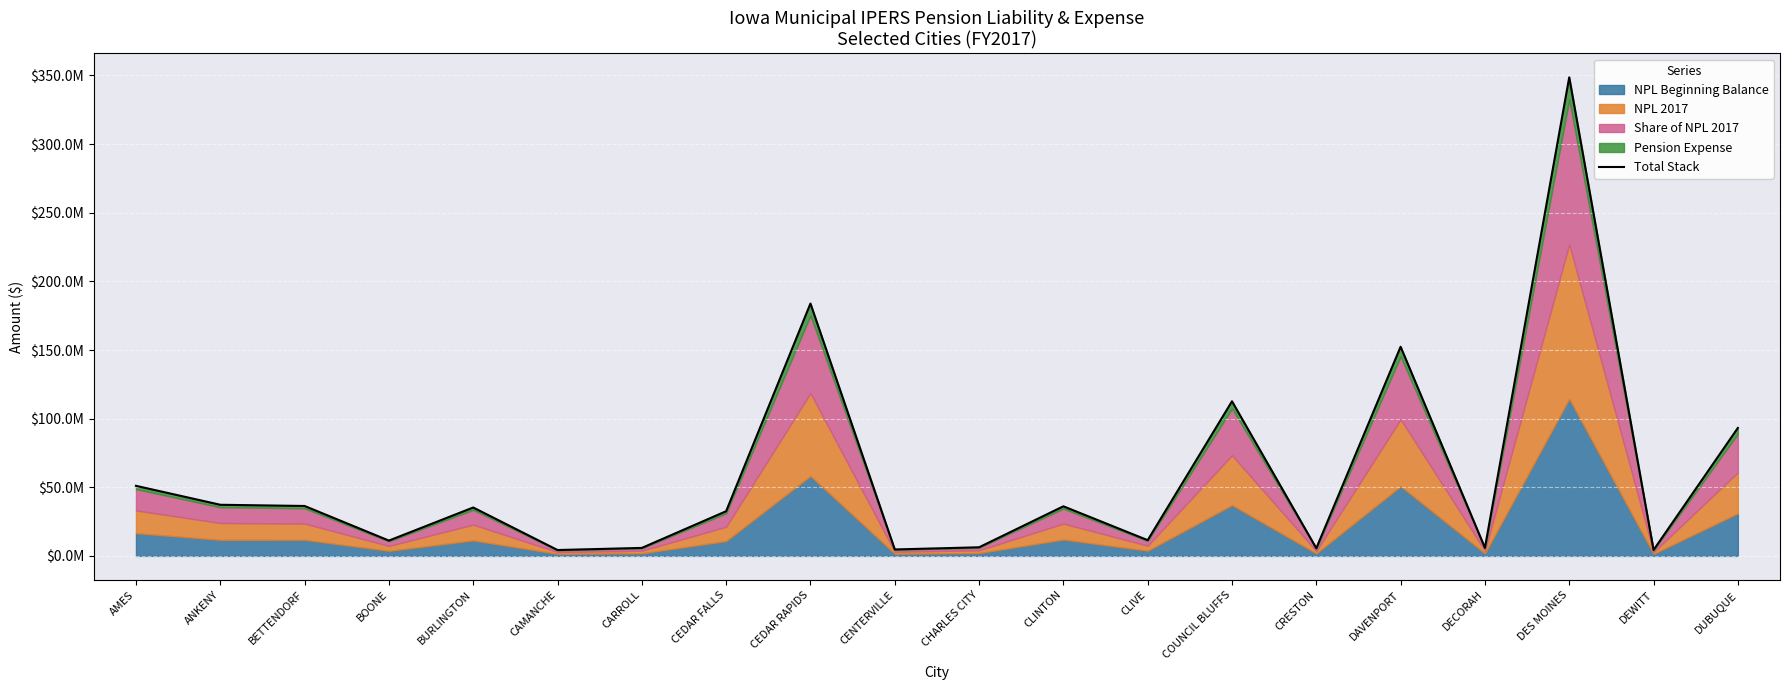

Approximately how many times larger is the value at DEWITT compared to CLIVE?

0.4